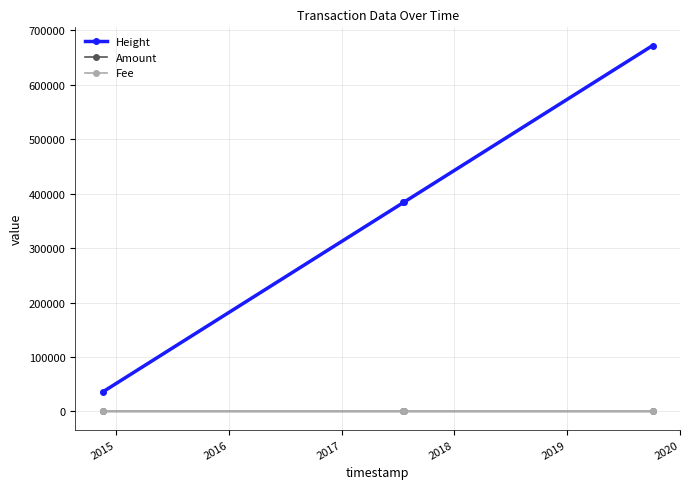

True or false: Amount and Height cross at least once.

False